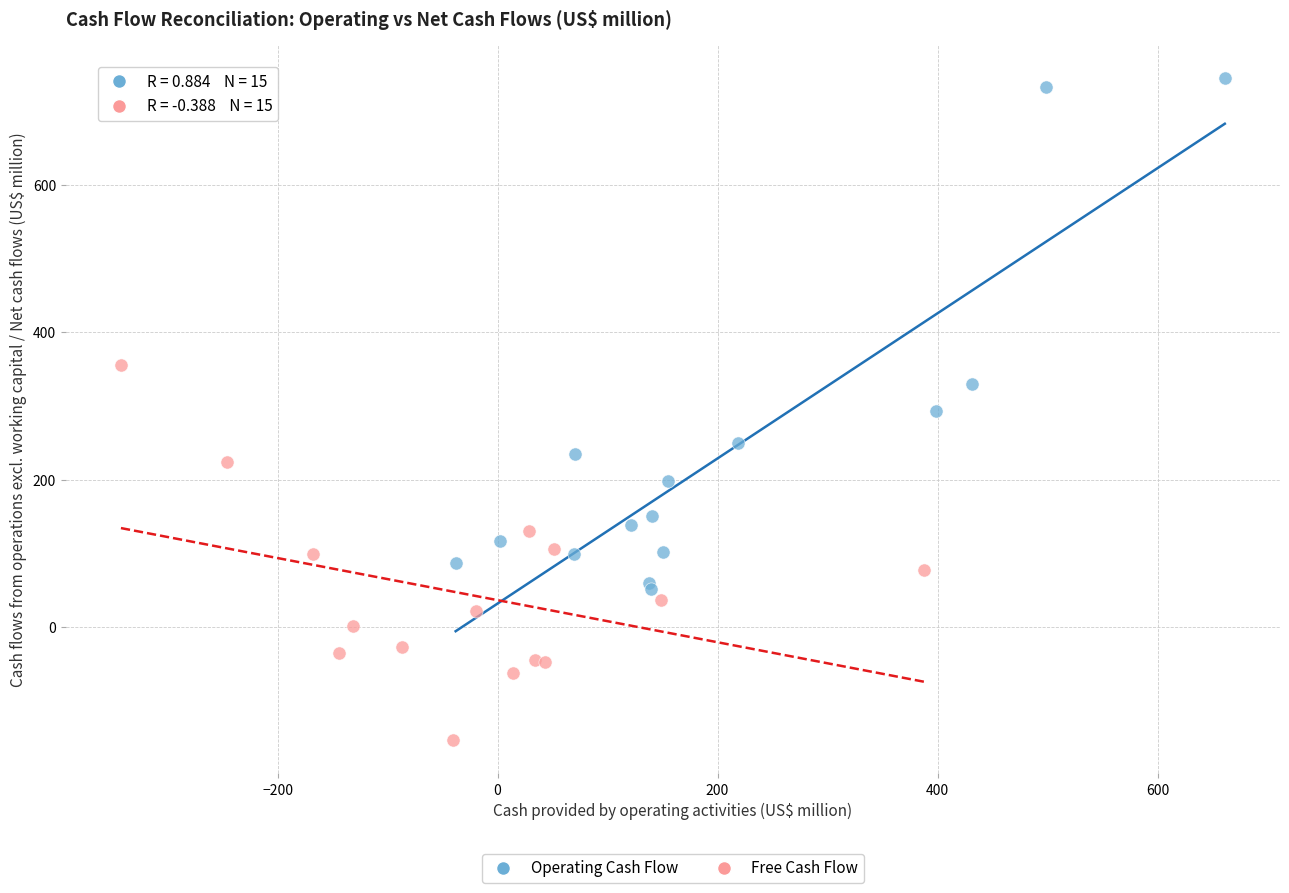

Which series has the largest Y range (max minus min)?

Operating Cash Flow